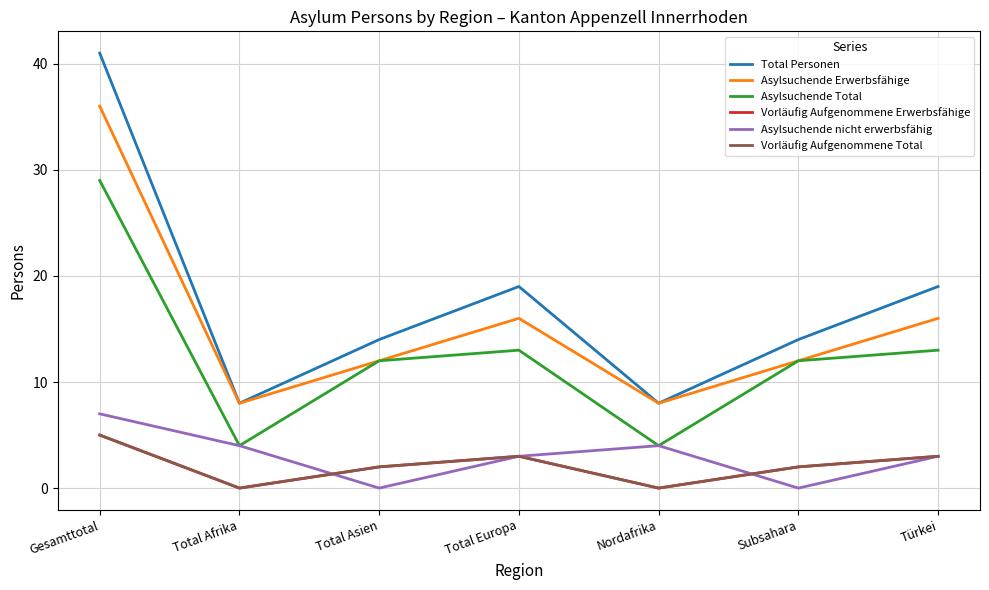

True or false: Asylsuchende Erwerbsfähige and Total Personen cross at least once.

False